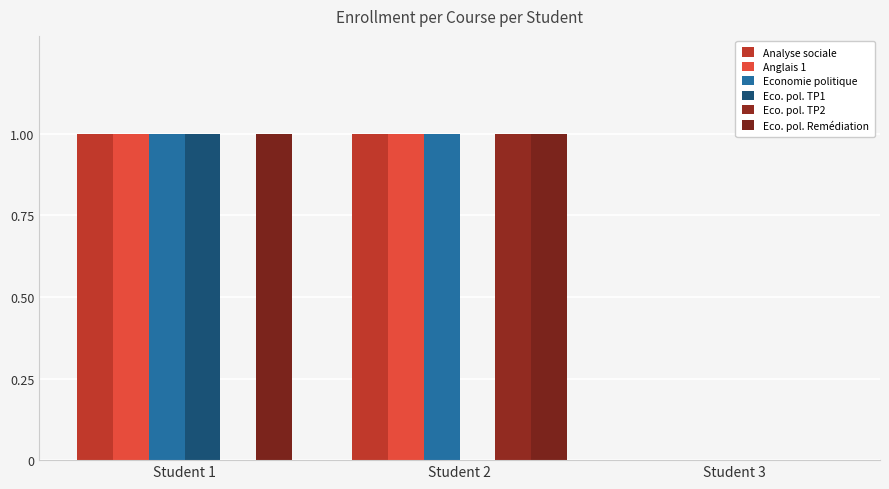

What is the average value of the Analyse sociale series?

1